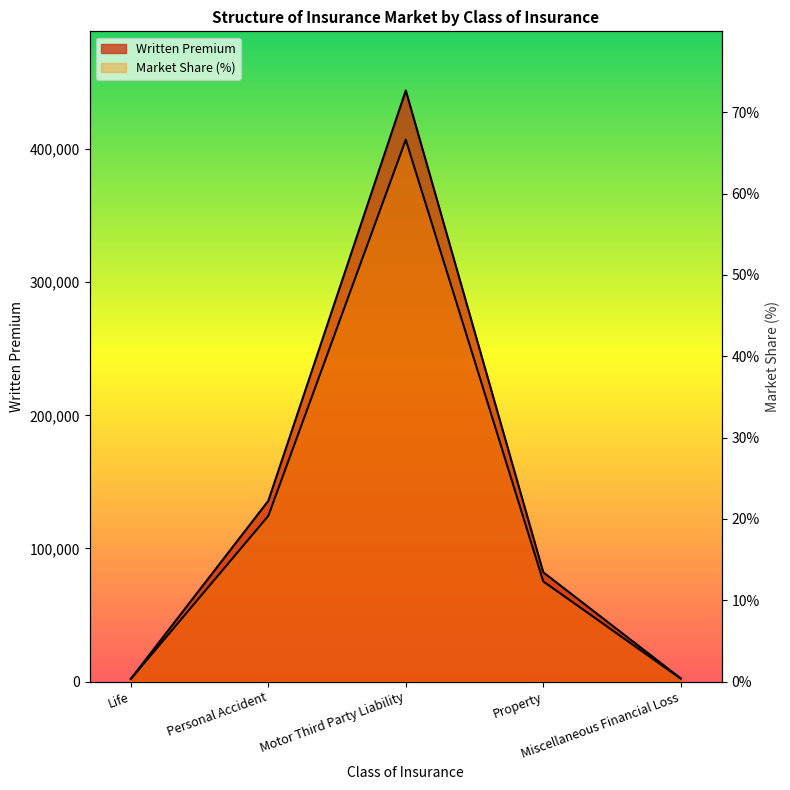

Where does the Written Premium series first go above 82093?

Personal Accident